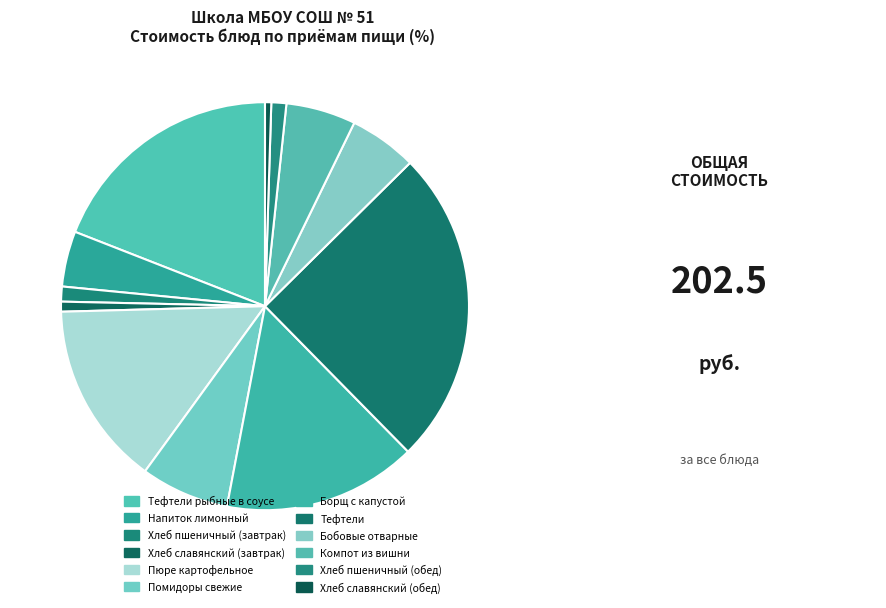

To the nearest percent, what is the difference between the largest and smallest slice percentages?

25%